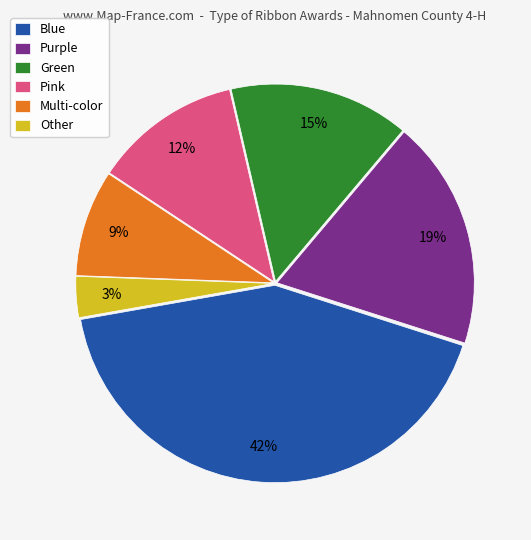

What is the largest slice in the pie chart?

Blue